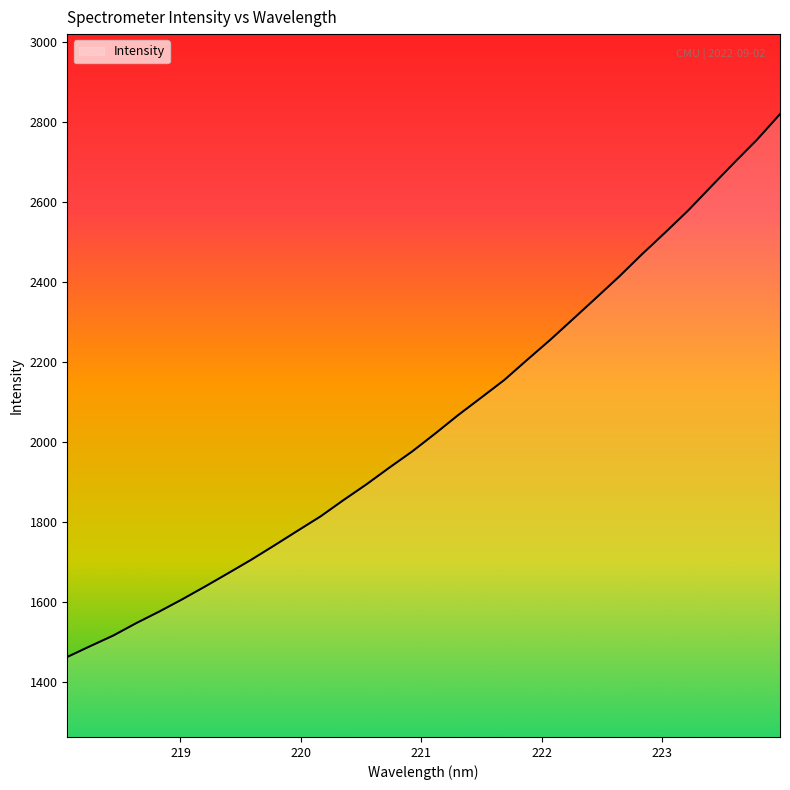

What is the greatest value displayed?

2819.4